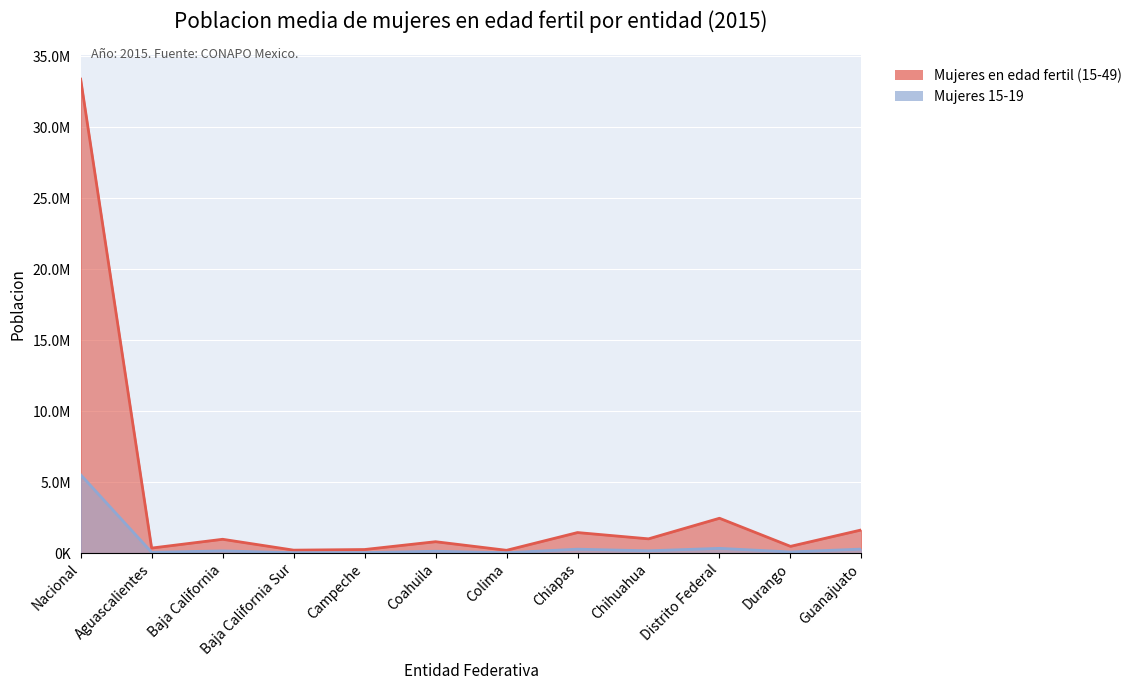

True or false: Mujeres en edad fertil (15-49) and Mujeres 15-19 intersect in this chart.

False